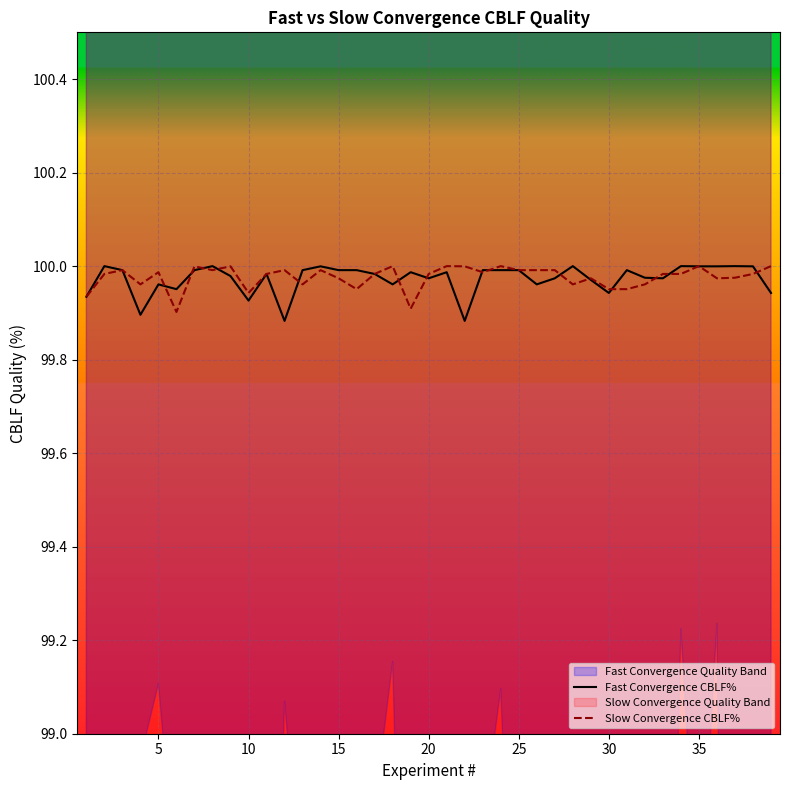

Rank the series by their maximum value, from highest to lowest.

Fast Convergence CBLF%, Slow Convergence CBLF%